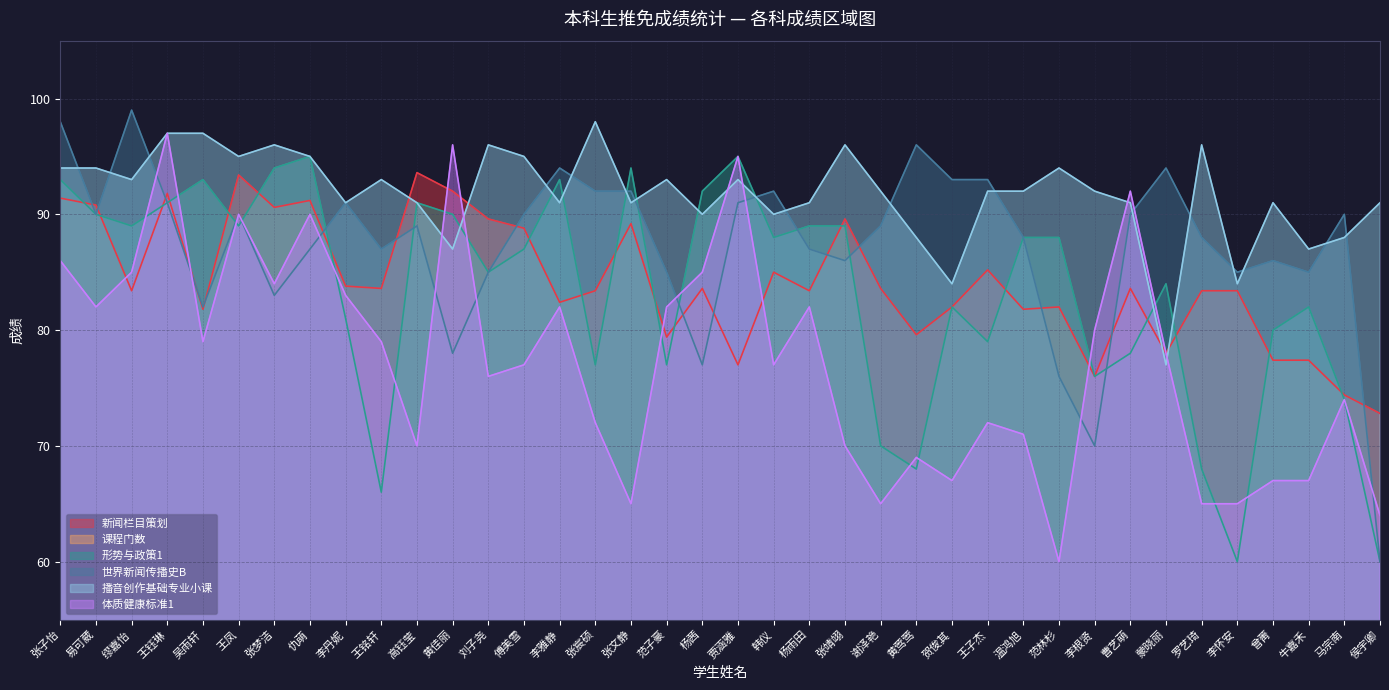

At how many categories does at least one series exceed 98?

1